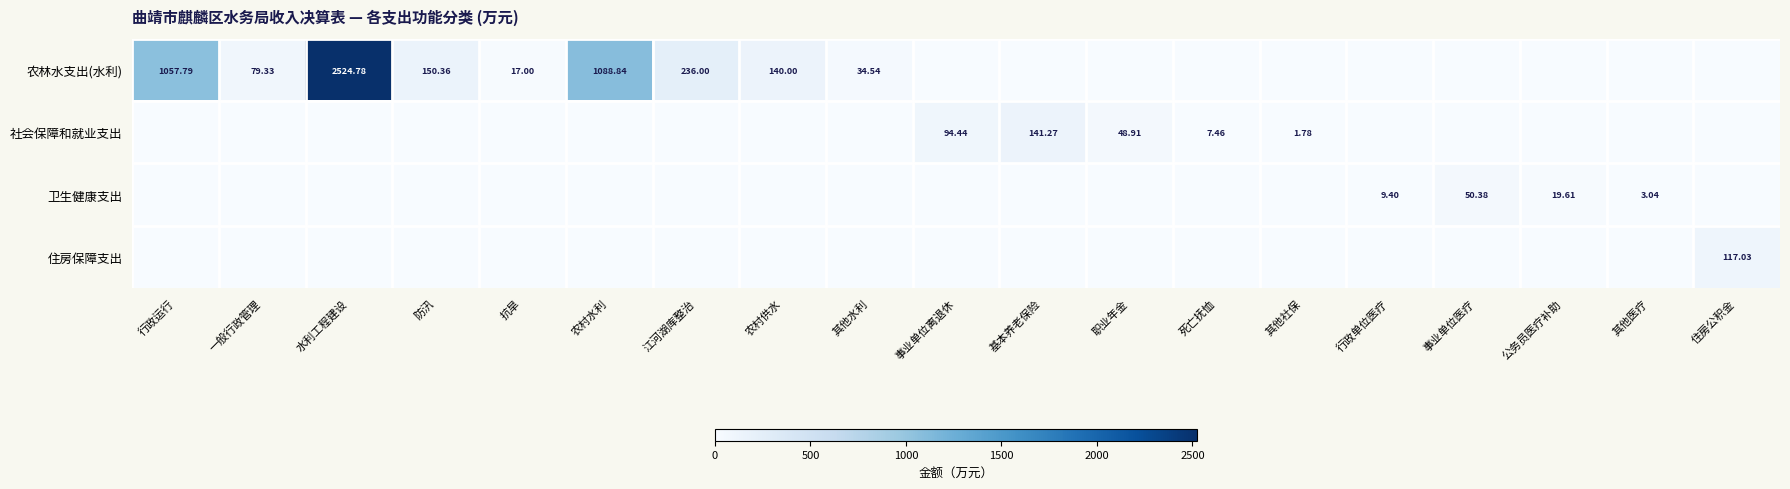

List the series in order of their peak value, highest first.

农林水支出(水利), 社会保障和就业支出, 住房保障支出, 卫生健康支出